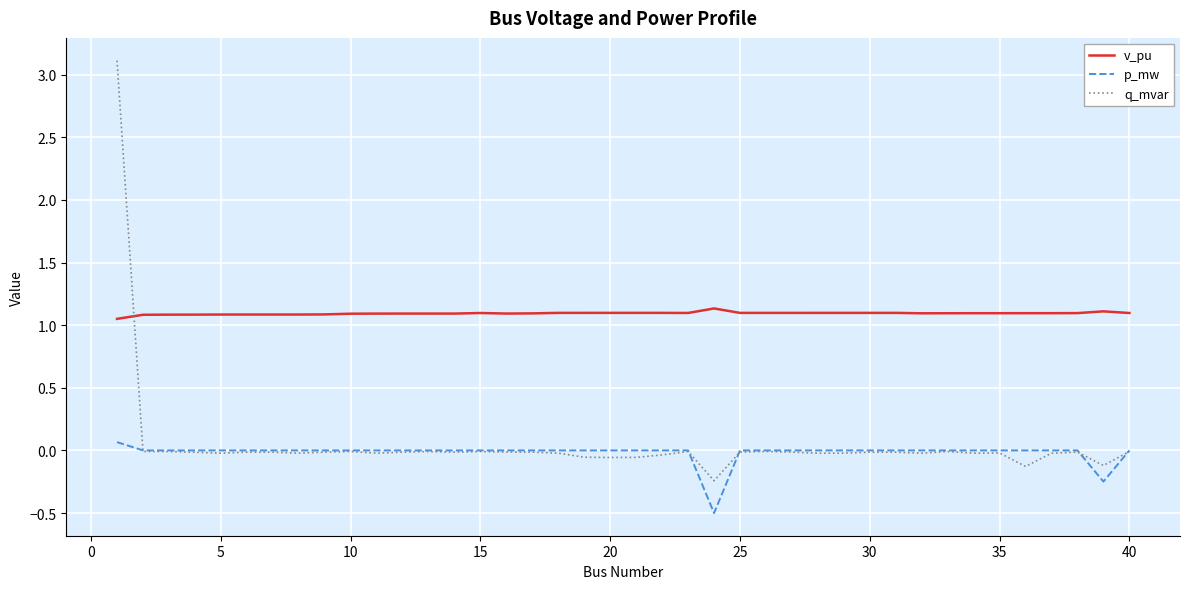

What is the minimum value shown in the chart?

-0.5